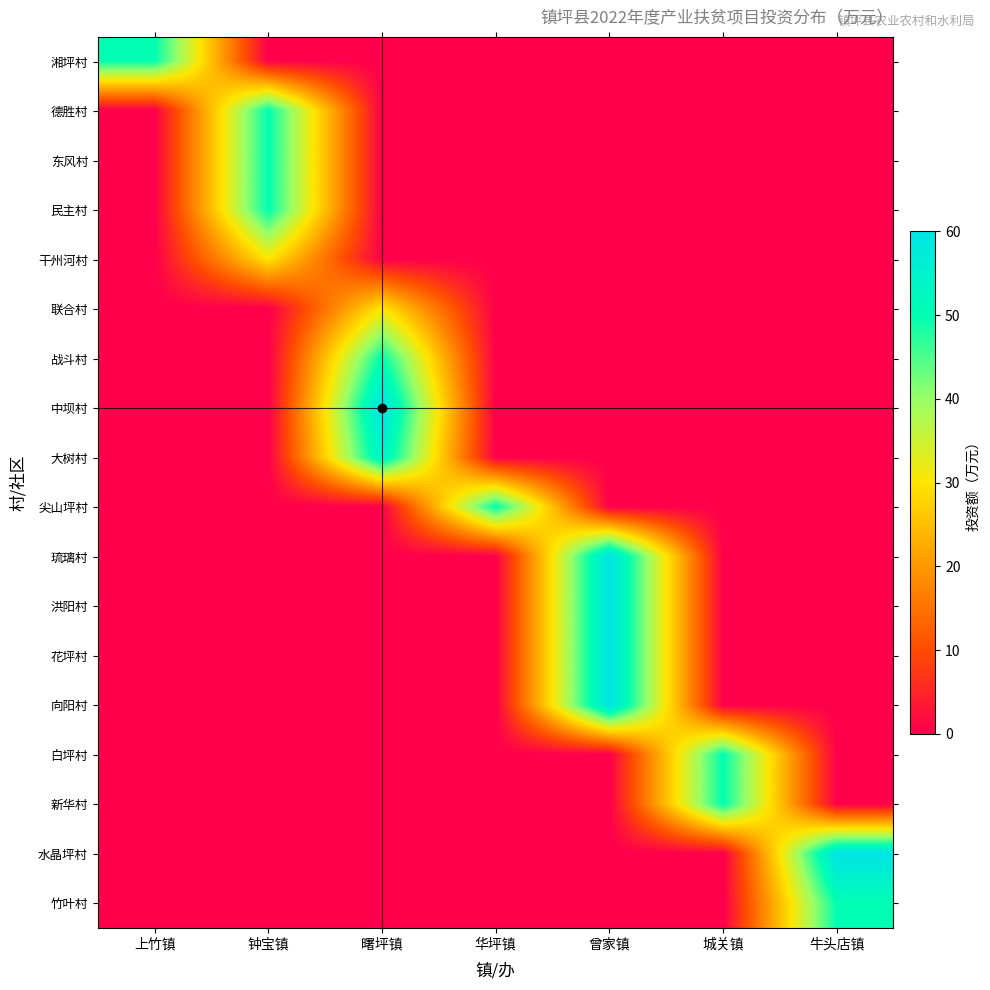

Reading right to left, what are all the values shown in this chart?

湘坪村: 牛头店镇=0	城关镇=0	曾家镇=0	华坪镇=0	曙坪镇=0	钟宝镇=0	上竹镇=50
德胜村: 牛头店镇=0	城关镇=0	曾家镇=0	华坪镇=0	曙坪镇=0	钟宝镇=50	上竹镇=0
东风村: 牛头店镇=0	城关镇=0	曾家镇=0	华坪镇=0	曙坪镇=0	钟宝镇=50	上竹镇=0
民主村: 牛头店镇=0	城关镇=0	曾家镇=0	华坪镇=0	曙坪镇=0	钟宝镇=50	上竹镇=0
干州河村: 牛头店镇=0	城关镇=0	曾家镇=0	华坪镇=0	曙坪镇=0	钟宝镇=30	上竹镇=0
联合村: 牛头店镇=0	城关镇=0	曾家镇=0	华坪镇=0	曙坪镇=30	钟宝镇=0	上竹镇=0
战斗村: 牛头店镇=0	城关镇=0	曾家镇=0	华坪镇=0	曙坪镇=50	钟宝镇=0	上竹镇=0
中坝村: 牛头店镇=0	城关镇=0	曾家镇=0	华坪镇=0	曙坪镇=60	钟宝镇=0	上竹镇=0
大树村: 牛头店镇=0	城关镇=0	曾家镇=0	华坪镇=0	曙坪镇=55	钟宝镇=0	上竹镇=0
尖山坪村: 牛头店镇=0	城关镇=0	曾家镇=0	华坪镇=50	曙坪镇=0	钟宝镇=0	上竹镇=0
琉璃村: 牛头店镇=0	城关镇=0	曾家镇=60	华坪镇=0	曙坪镇=0	钟宝镇=0	上竹镇=0
洪阳村: 牛头店镇=0	城关镇=0	曾家镇=60	华坪镇=0	曙坪镇=0	钟宝镇=0	上竹镇=0
花坪村: 牛头店镇=0	城关镇=0	曾家镇=60	华坪镇=0	曙坪镇=0	钟宝镇=0	上竹镇=0
向阳村: 牛头店镇=0	城关镇=0	曾家镇=60	华坪镇=0	曙坪镇=0	钟宝镇=0	上竹镇=0
白坪村: 牛头店镇=0	城关镇=50	曾家镇=0	华坪镇=0	曙坪镇=0	钟宝镇=0	上竹镇=0
新华村: 牛头店镇=0	城关镇=50	曾家镇=0	华坪镇=0	曙坪镇=0	钟宝镇=0	上竹镇=0
水晶坪村: 牛头店镇=60	城关镇=0	曾家镇=0	华坪镇=0	曙坪镇=0	钟宝镇=0	上竹镇=0
竹叶村: 牛头店镇=50	城关镇=0	曾家镇=0	华坪镇=0	曙坪镇=0	钟宝镇=0	上竹镇=0